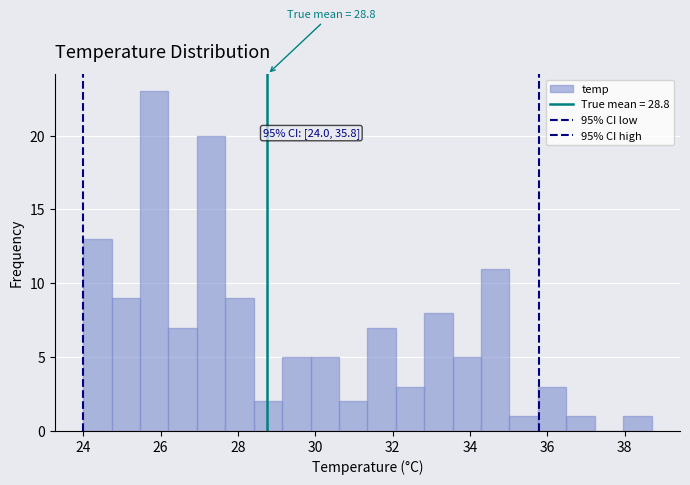

Around what value on the x-axis is the tallest bar? Give the approximate position of its centre, as read against the axis.

25.8